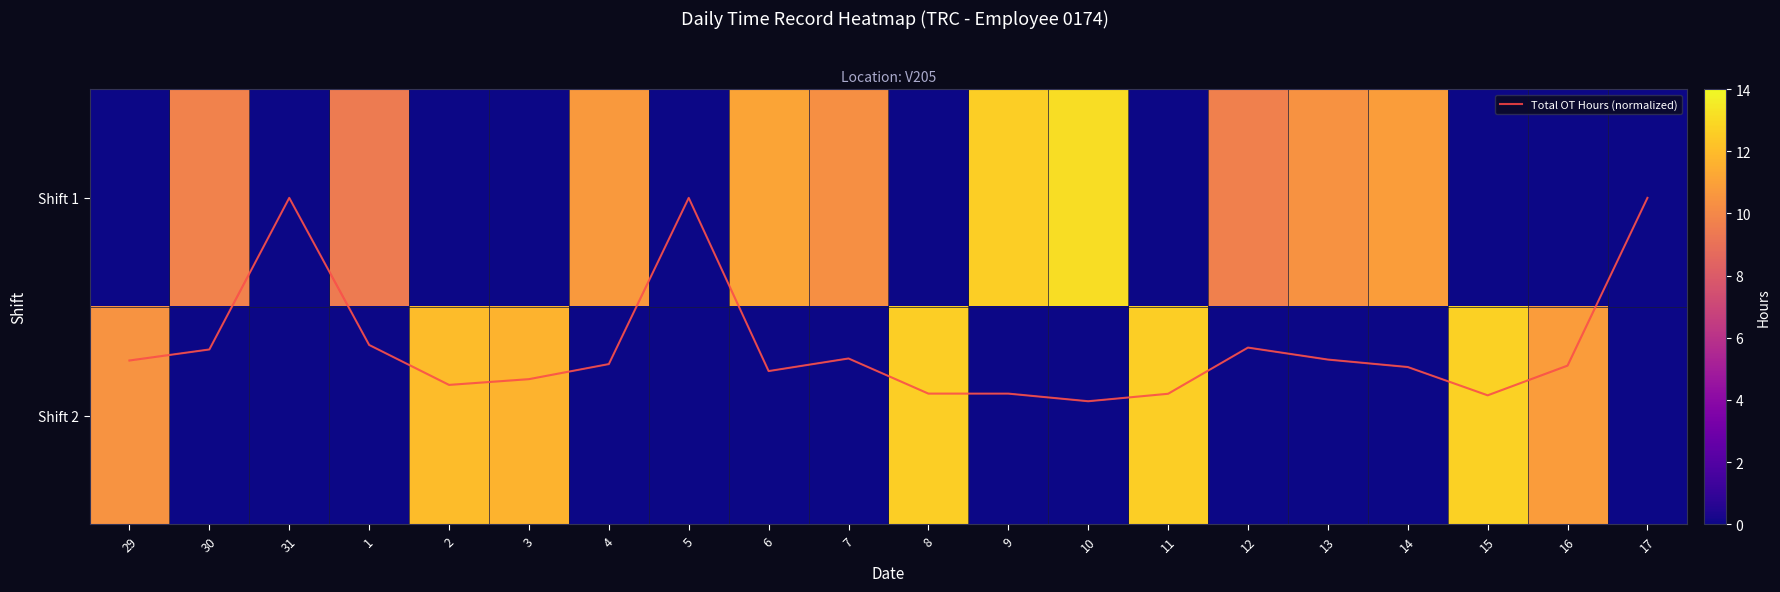

Read the Total OT Hours (normalized) value at 1.

0.7